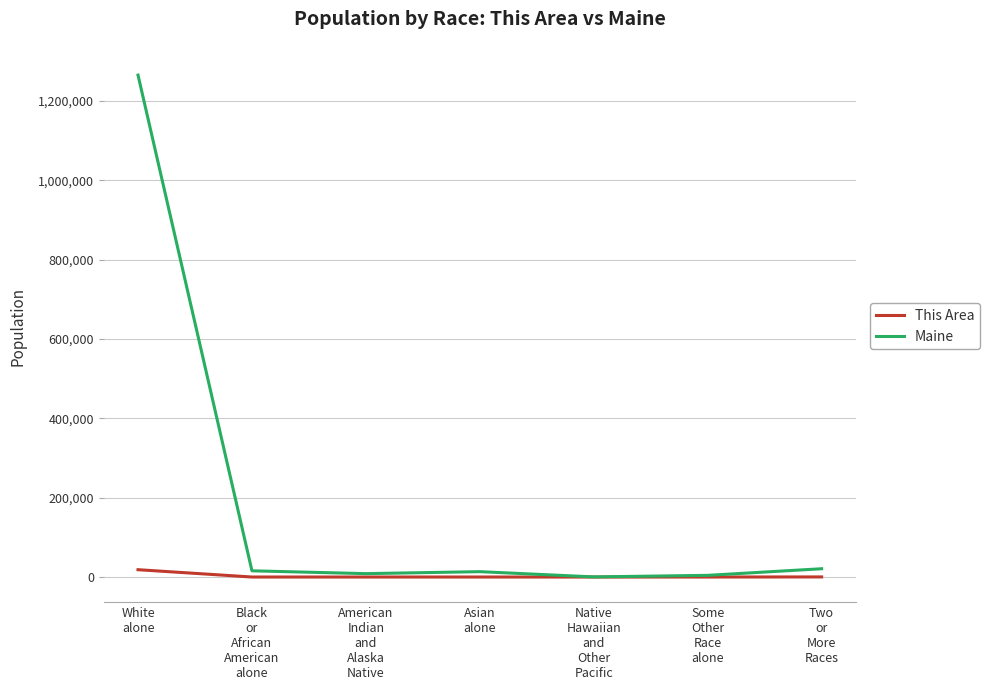

What position from the right is Black
or
African
American
alone?

6